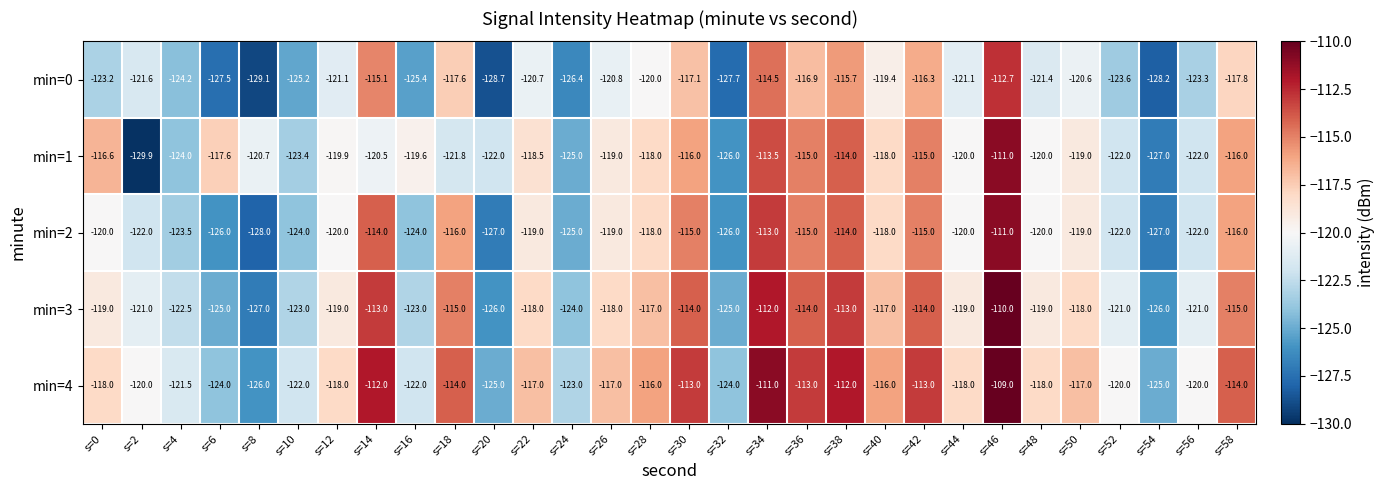

What is the difference between the min=1 values at s=40 and s=16?

1.6